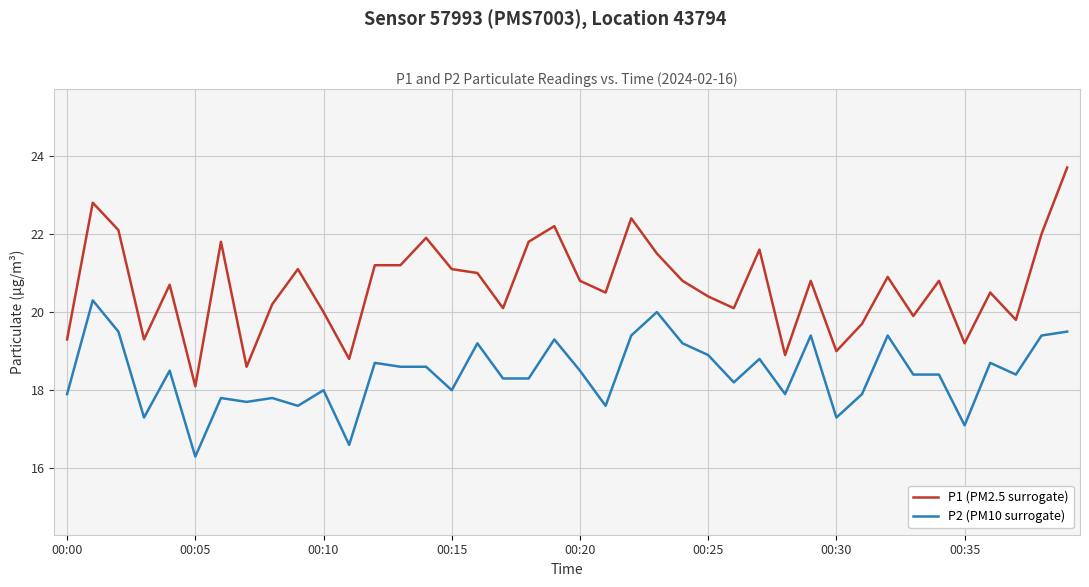

True or false: P2 (PM10 surrogate) and P1 (PM2.5 surrogate) intersect in this chart.

False